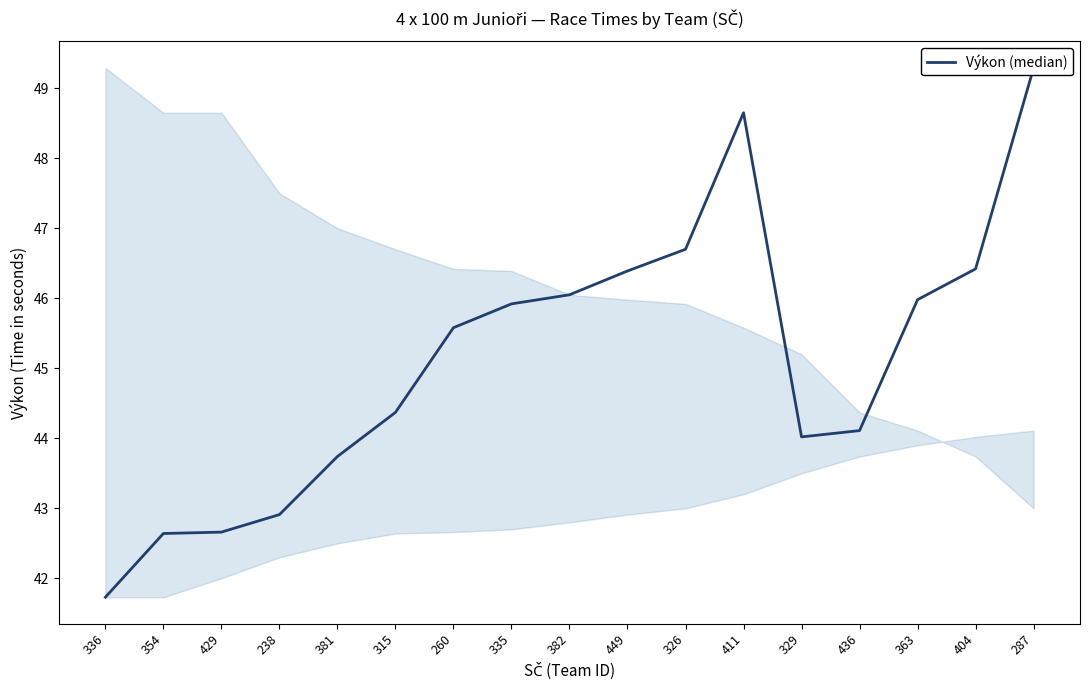

Reading left to right, extract all data points from this chart.

41.7	42.6	42.7	42.9	43.7	44.4	45.6	45.9	46.0	46.4	46.7	48.6	44.0	44.1	46.0	46.4	49.3